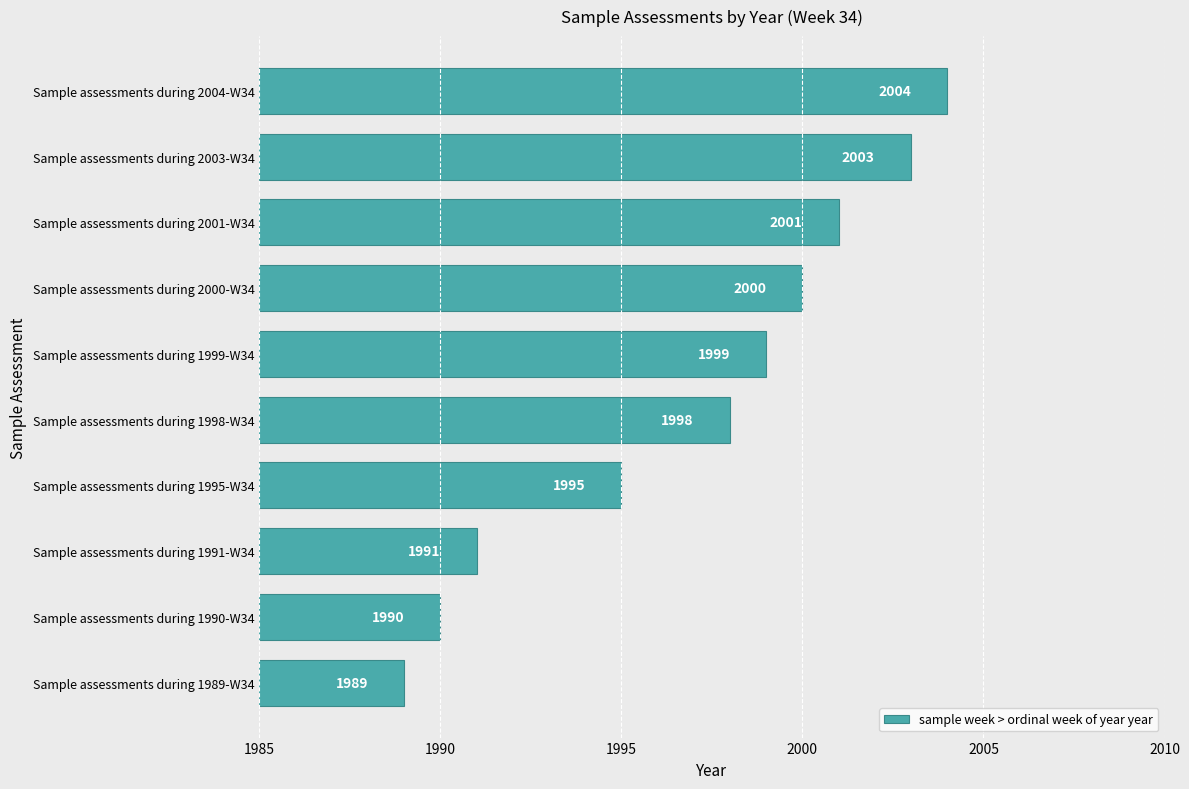

Reading bottom to top, transcribe all the data shown in this chart.

1989	1990	1991	1995	1998	1999	2000	2001	2003	2004